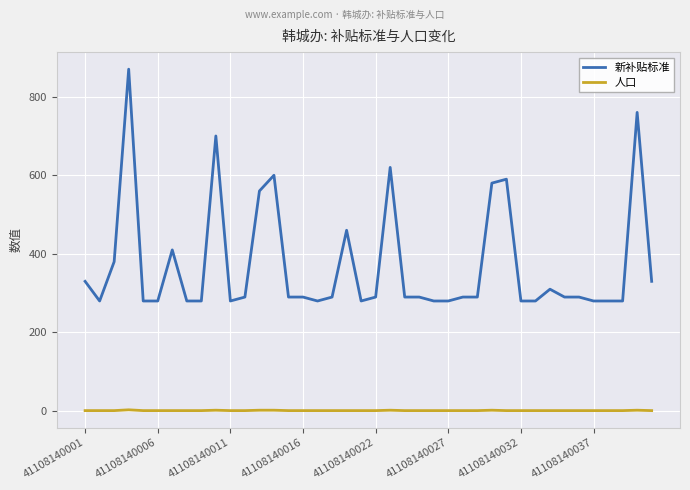

True or false: 新补贴标准 and 人口 intersect in this chart.

False